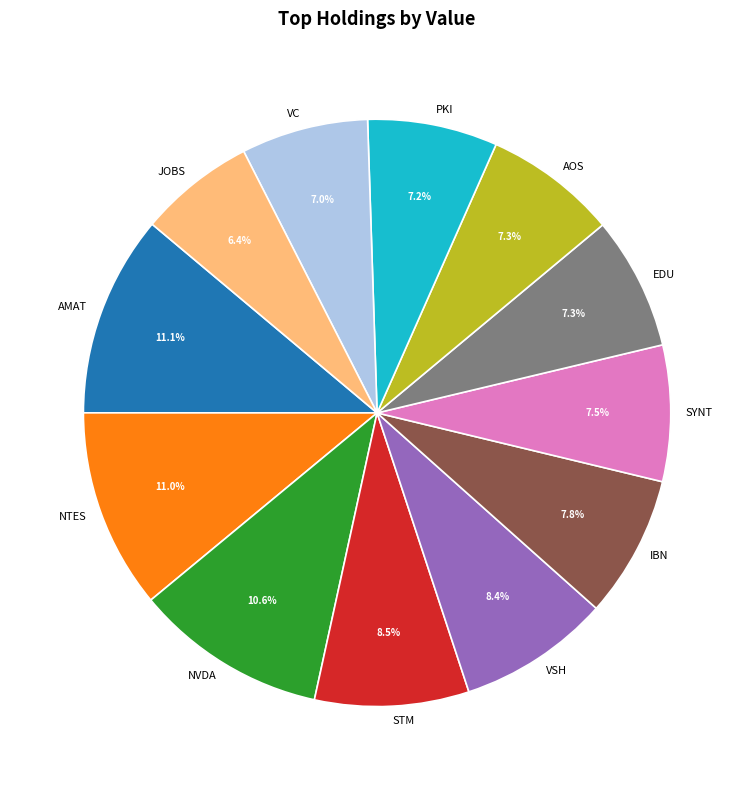

Is there a majority slice in this chart?

No